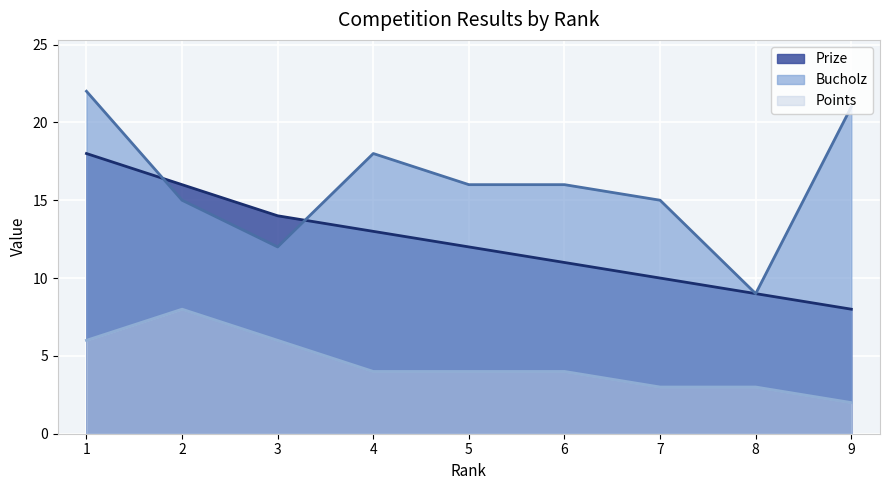

What is the spread (max minus min) of values at 2?

8